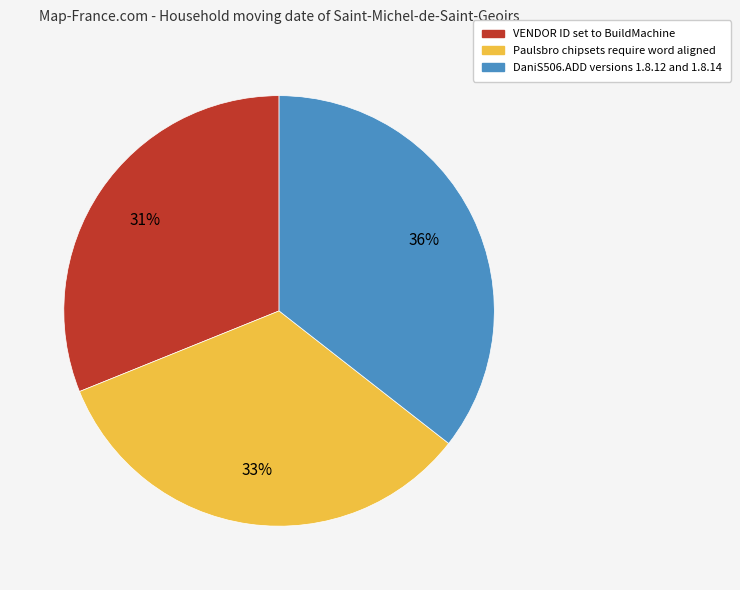

Count the number of slices in the pie.

3